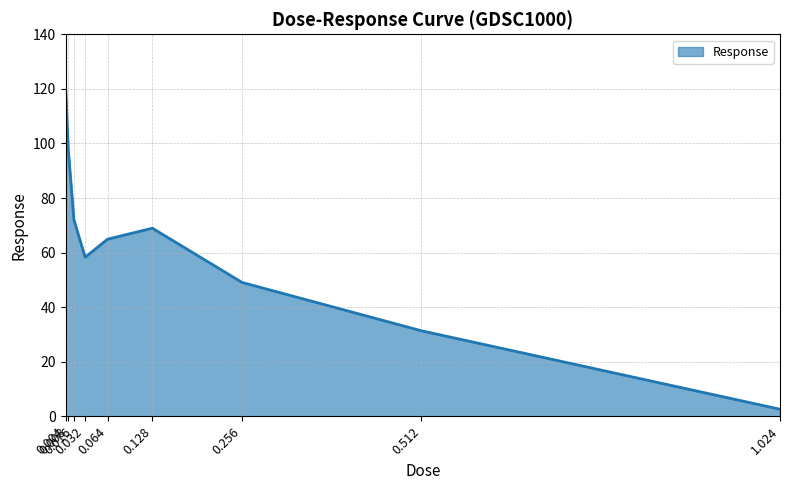

What is the maximum value shown in the chart?

121.1